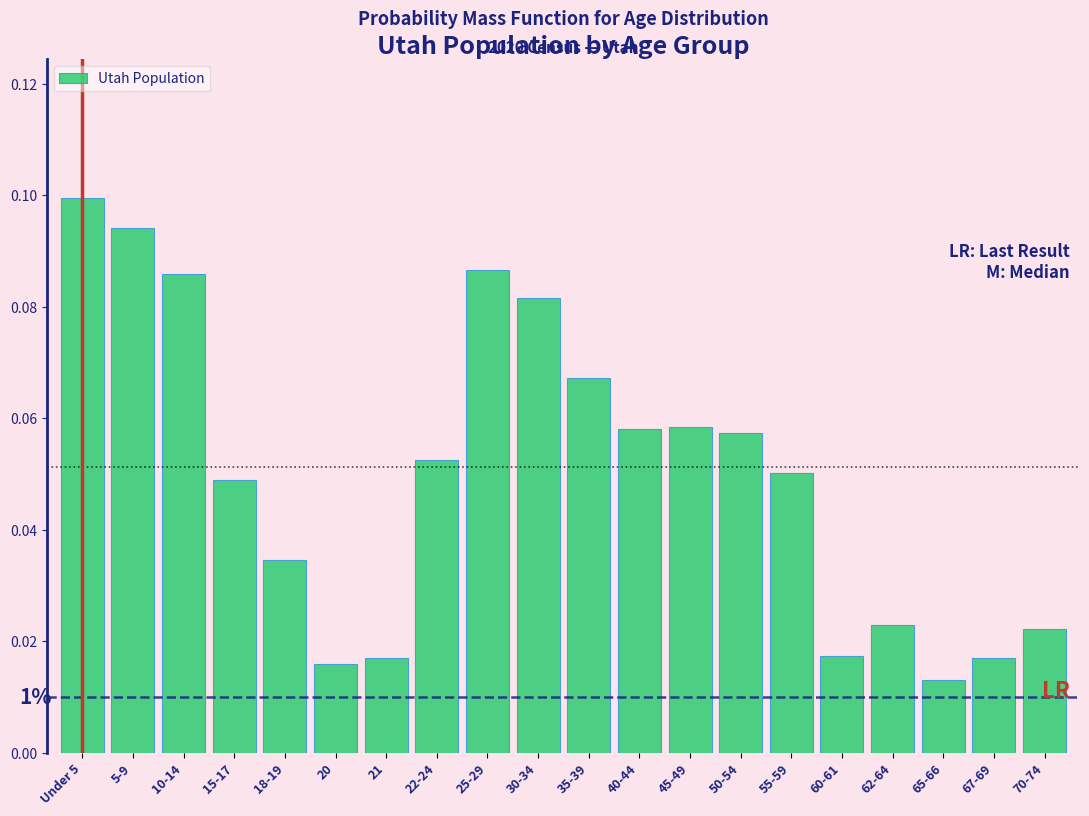

The chart shows a value of 0.0 at 55-59. True or false?

False